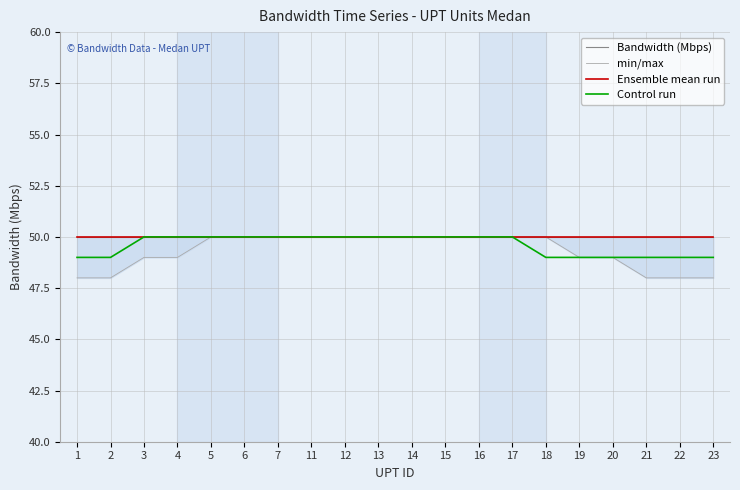

Rank the series by their maximum value, from highest to lowest.

Bandwidth (Mbps), min/max, Ensemble mean run, Control run